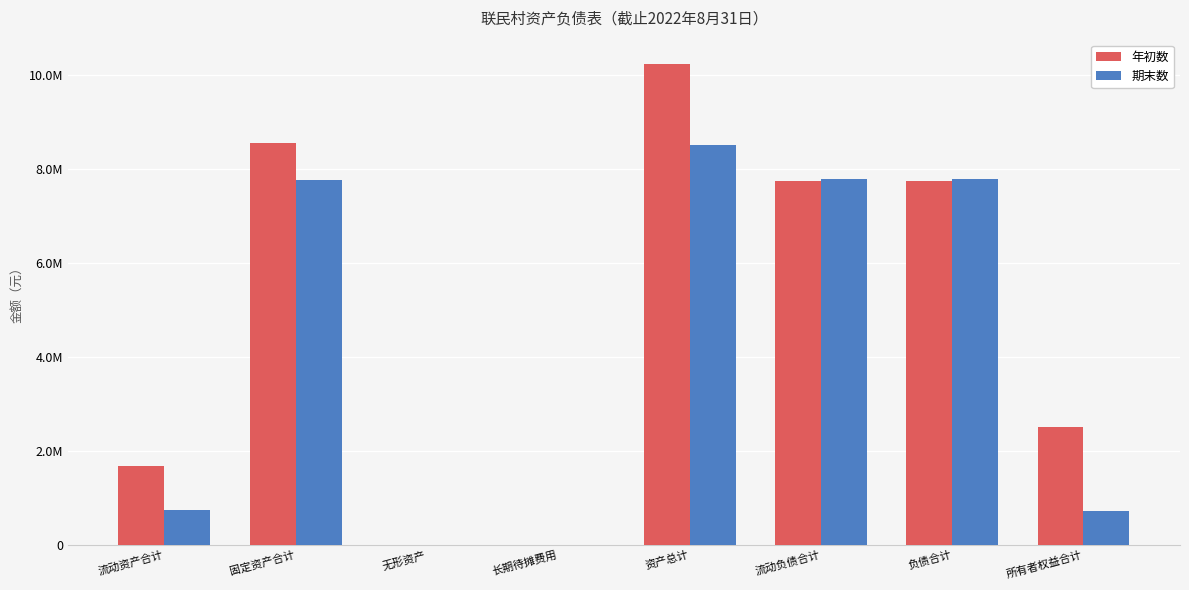

List the series in order of their overall mean, highest first.

年初数, 期末数